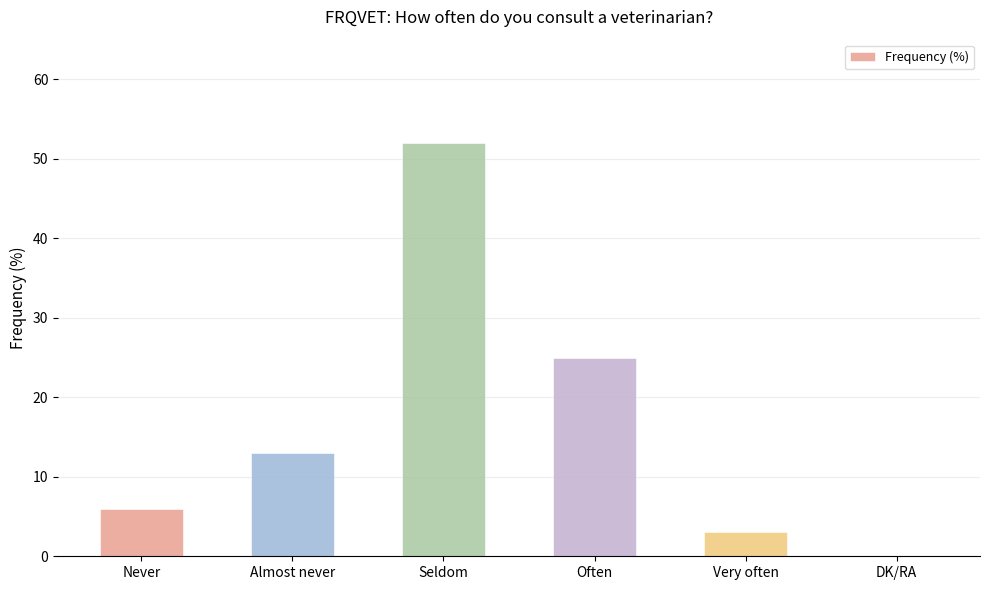

What is the change in value from Seldom to Very often?

-49